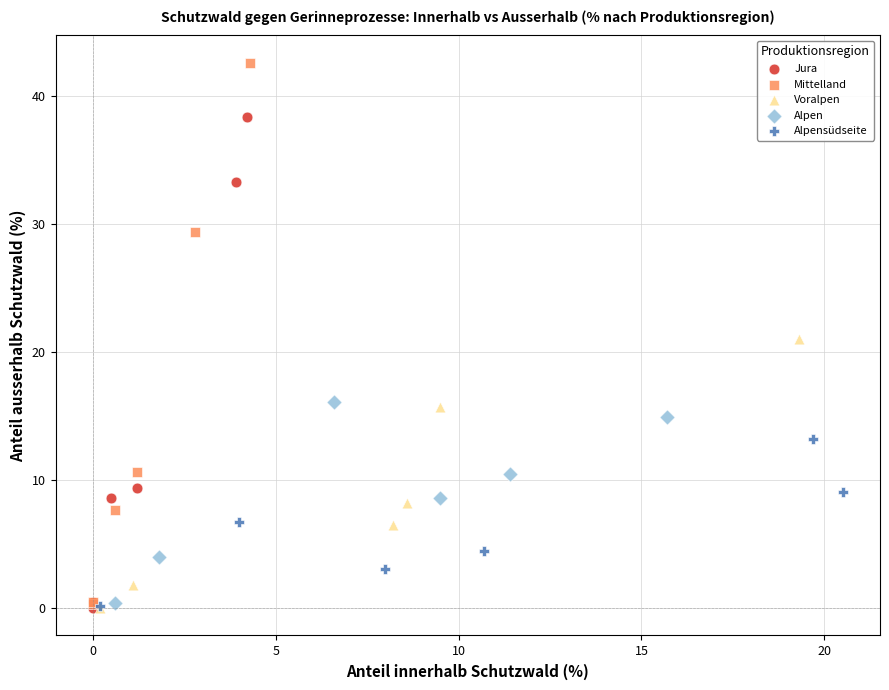

Which series reaches the maximum Y coordinate?

Mittelland